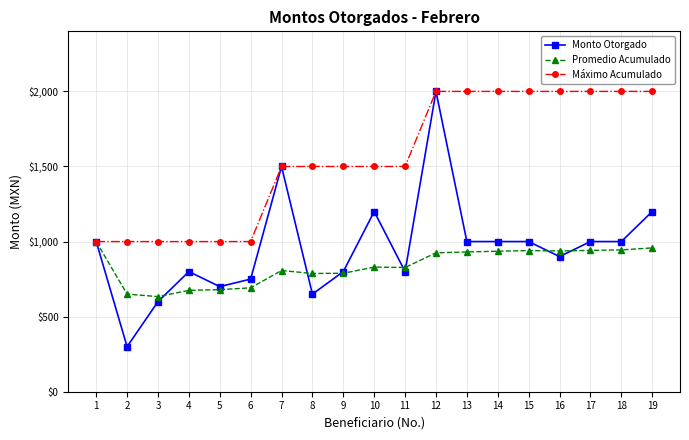

What is the value of the Máximo Acumulado point at the 18th from the left?

2000.0